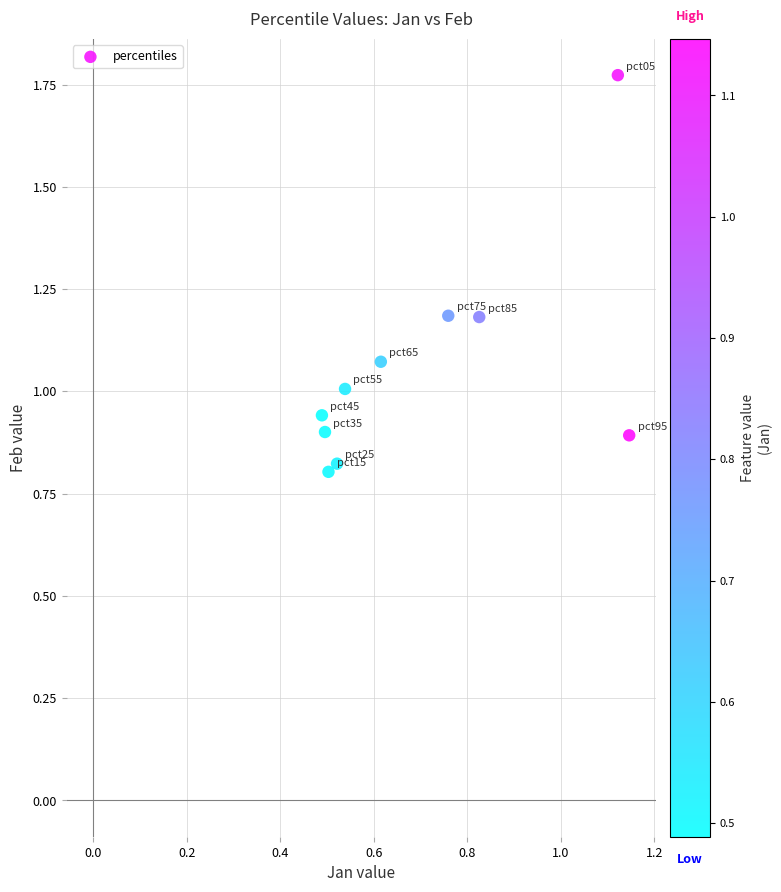

What is the range of Y values (max minus min)?

1.0